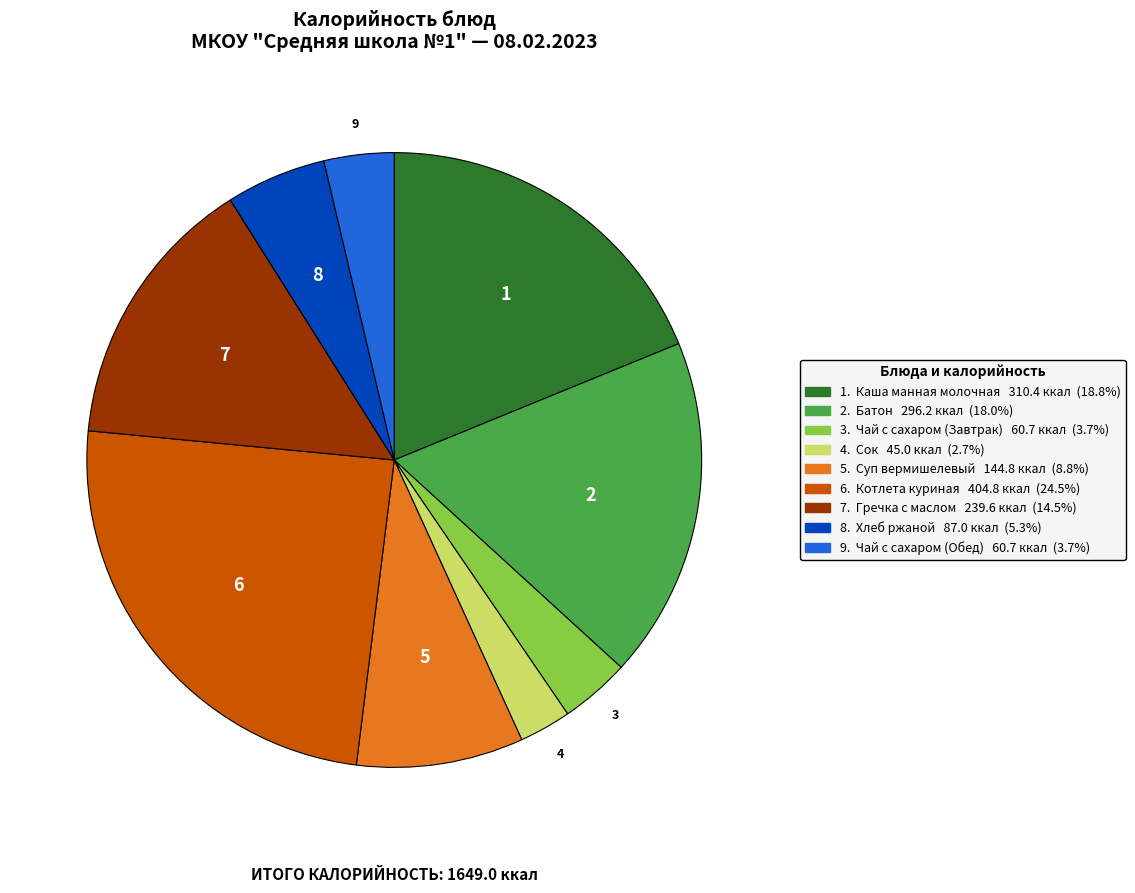

Is there any slice that represents more than half of the pie?

No